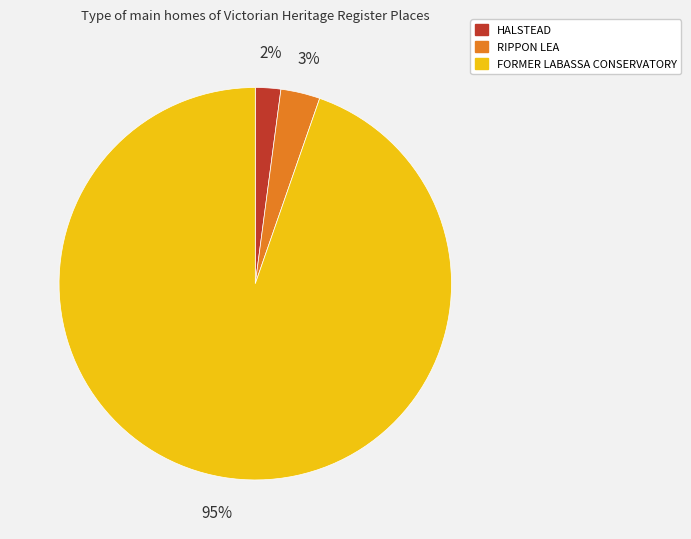

Do HALSTEAD and FORMER LABASSA CONSERVATORY together represent more than half of the pie?

Yes